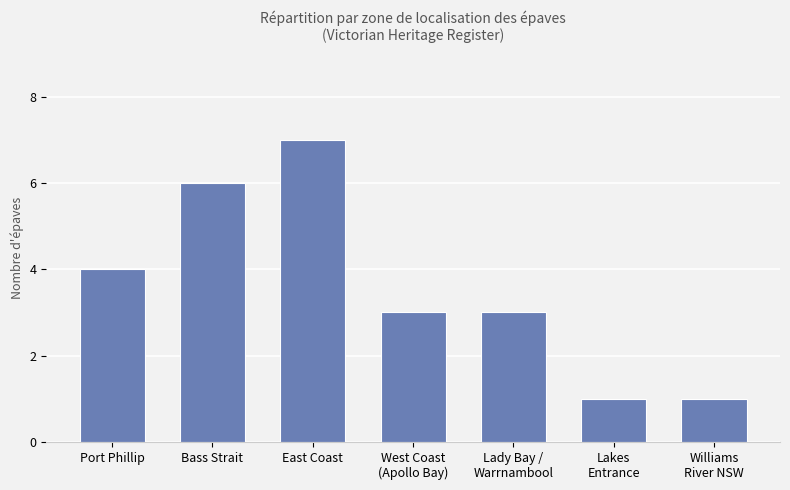

What is the ratio of the value at Williams
River NSW to the value at Lakes
Entrance?

1.0